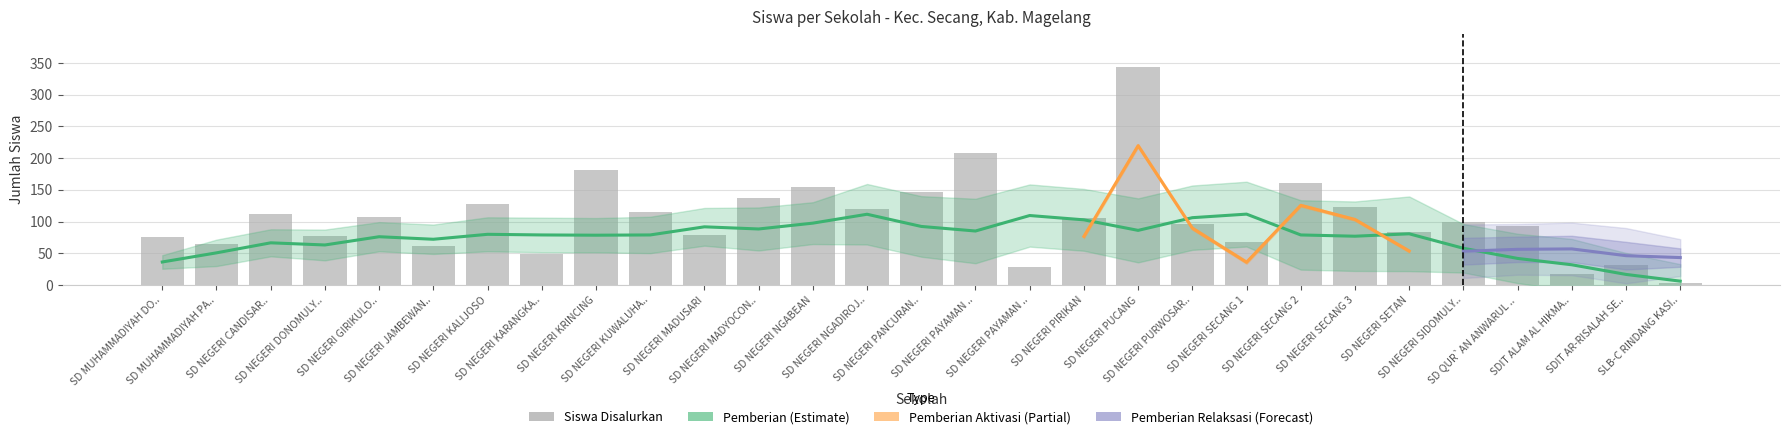

At how many categories does at least one series exceed 289?

1